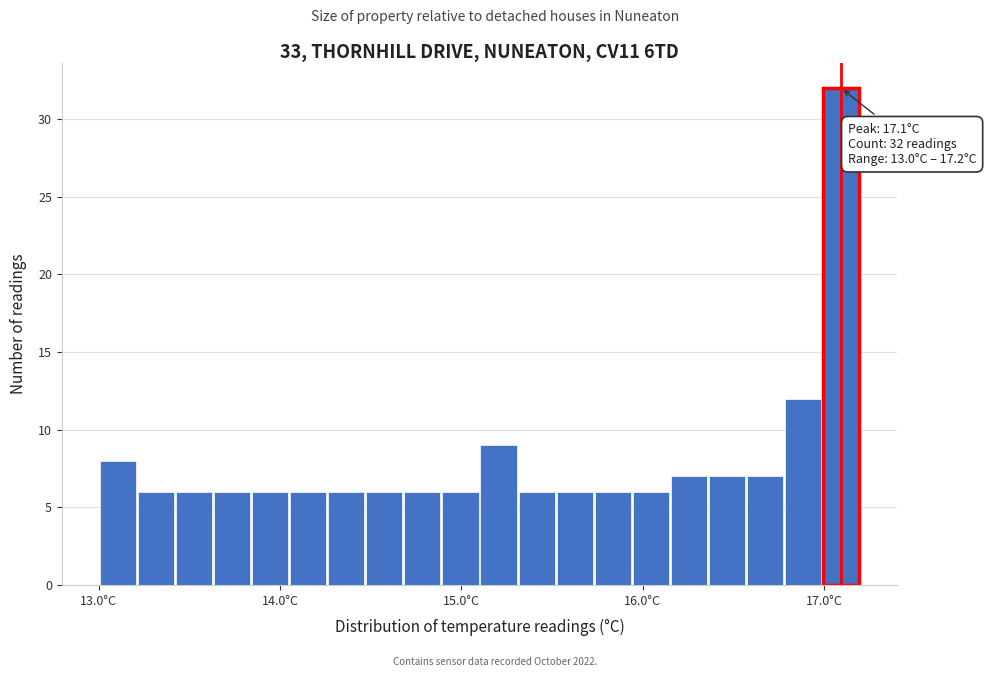

Read against the x-axis, roughly where is the centre of the tallest bar?

17.1